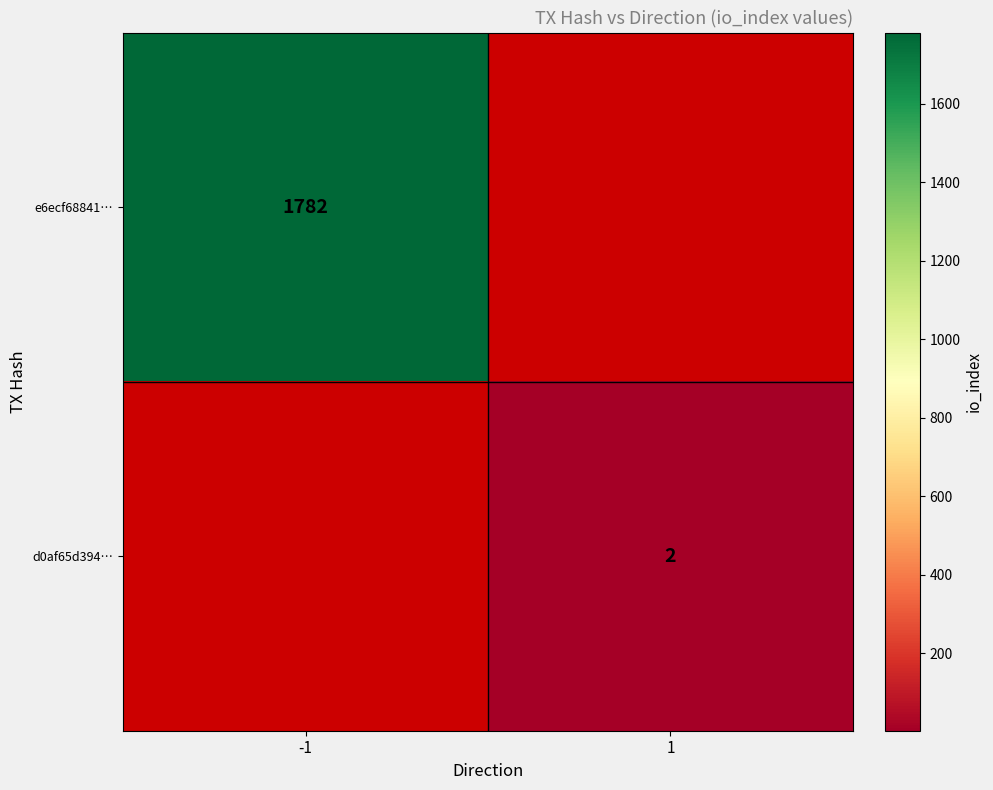

True or false: d0af65d394… has a value of 1 at 1.

False